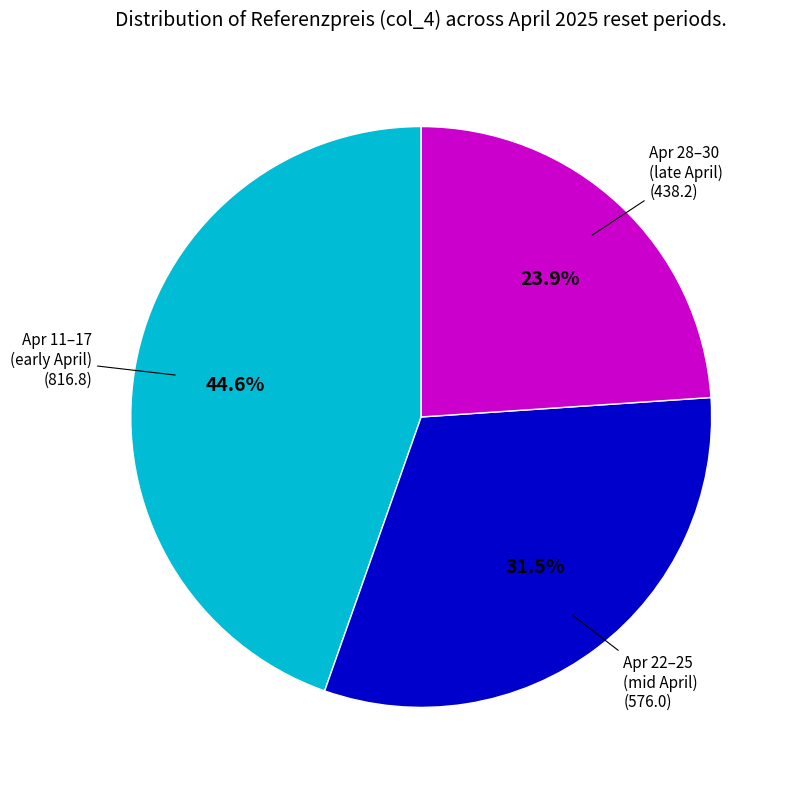

Does any single category account for the majority?

No